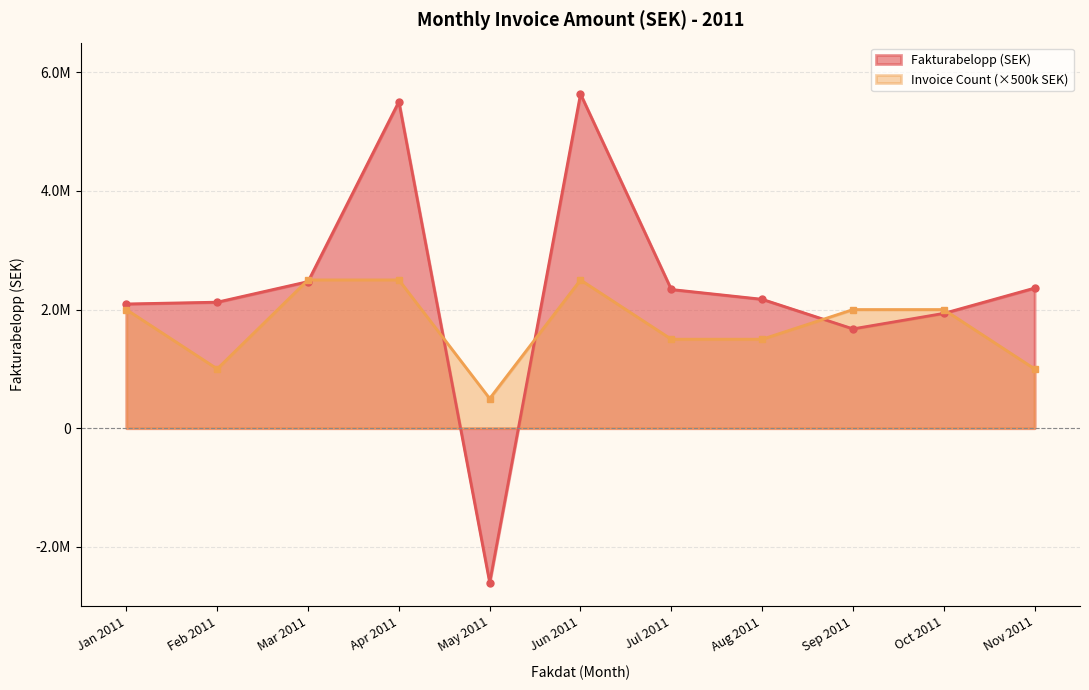

Where is the first local minimum?

2011-01-31